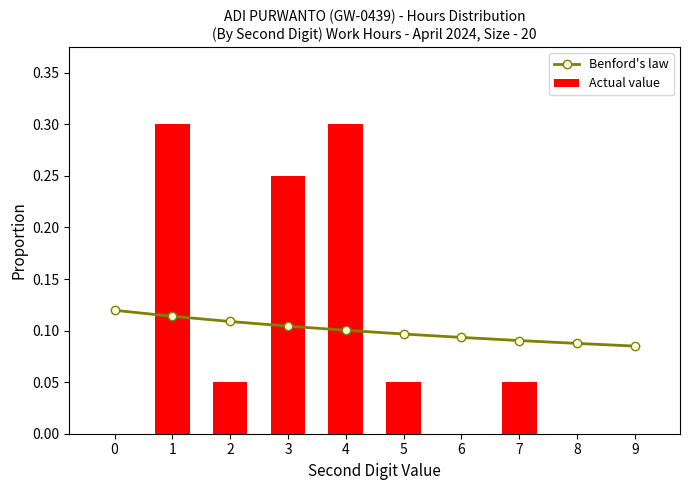

The Actual value series shows 0.1 at 5. True or false?

True